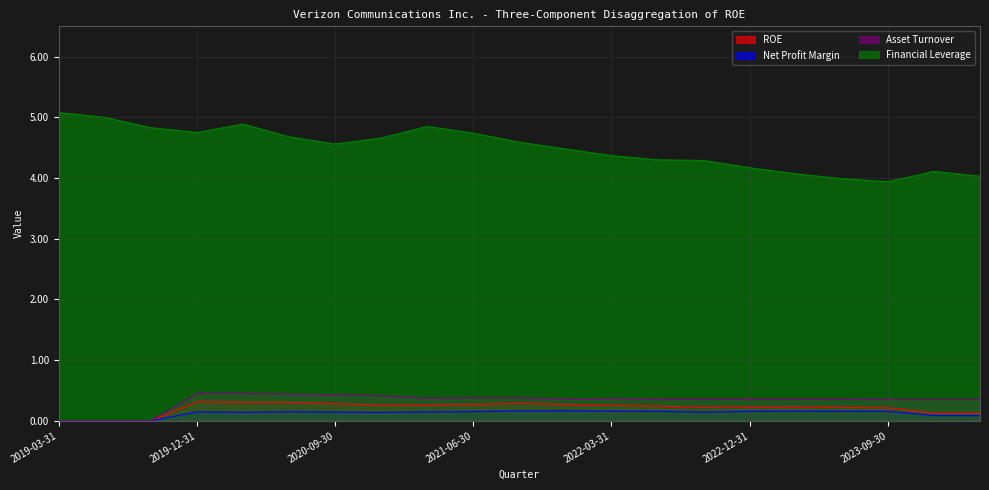

Reading left to right, what are all the values shown in this chart?

ROE: 0.0	0.0	0.0	0.3	0.3	0.3	0.3	0.3	0.3	0.3	0.3	0.3	0.3	0.2	0.2	0.2	0.2	0.2	0.2	0.1	0.1
Net Profit Margin: 0.0	0.0	0.0	0.1	0.1	0.1	0.1	0.1	0.1	0.2	0.2	0.2	0.2	0.2	0.1	0.2	0.2	0.2	0.2	0.1	0.1
Asset Turnover: 0.0	0.0	0.0	0.5	0.5	0.4	0.4	0.4	0.4	0.4	0.4	0.4	0.4	0.4	0.4	0.4	0.4	0.4	0.3	0.3	0.3
Financial Leverage: 5.1	5.0	4.8	4.8	4.9	4.7	4.6	4.7	4.8	4.7	4.6	4.5	4.4	4.3	4.3	4.2	4.1	4.0	3.9	4.1	4.0